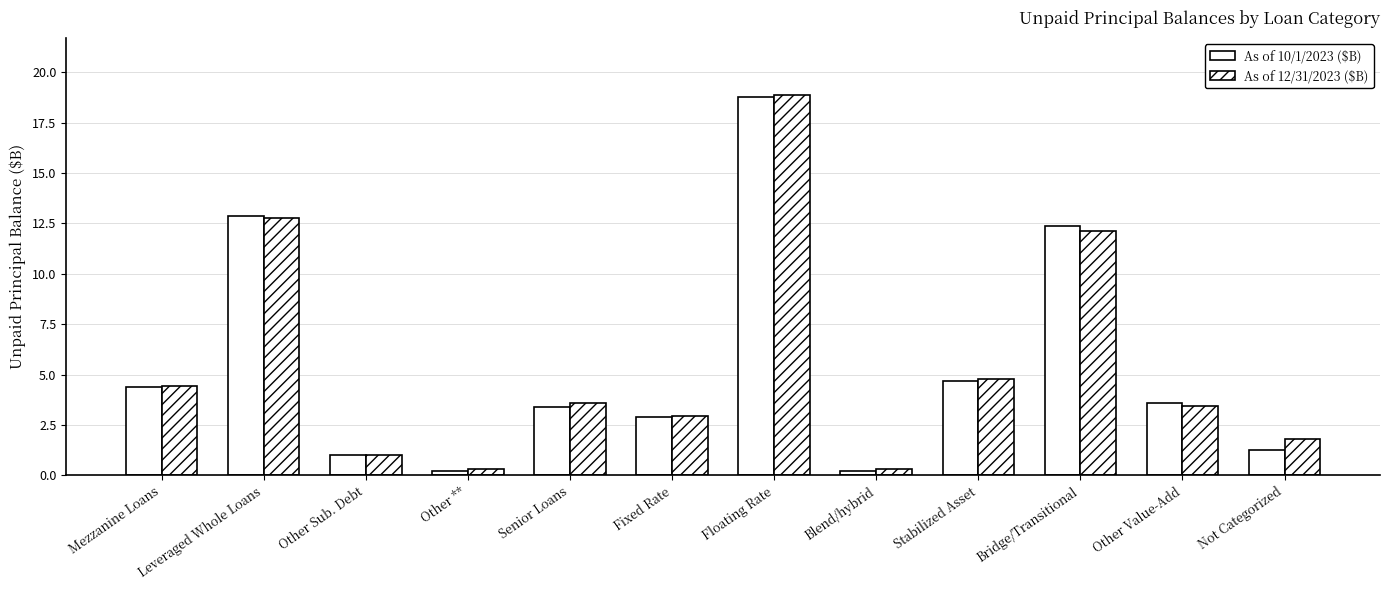

Count the number of data series in this chart.

2